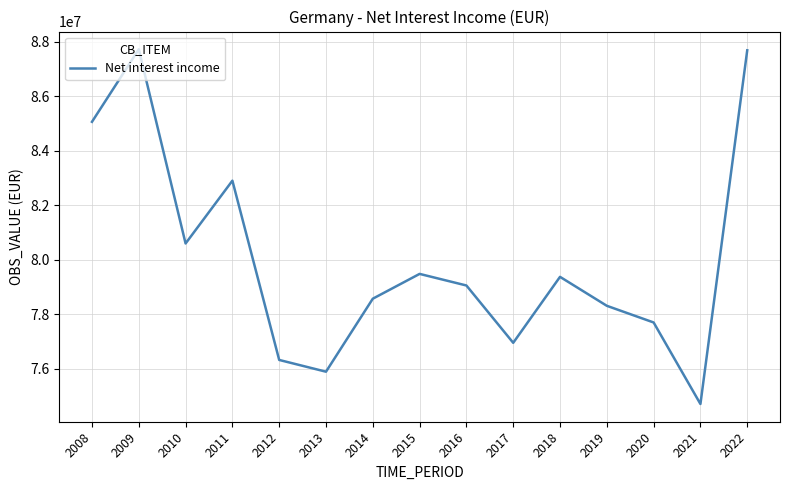

Approximately how many times larger is the value at 2013 compared to 2021?

1.0